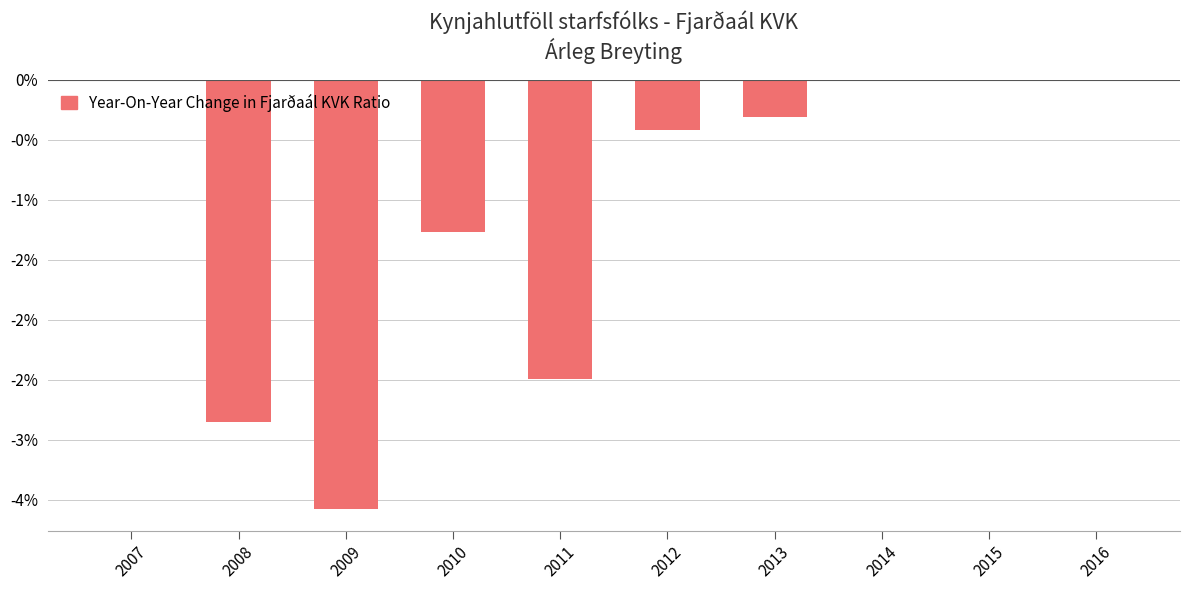

List the labels in order of value, largest first.

2007, 2014, 2015, 2016, 2013, 2012, 2010, 2011, 2008, 2009